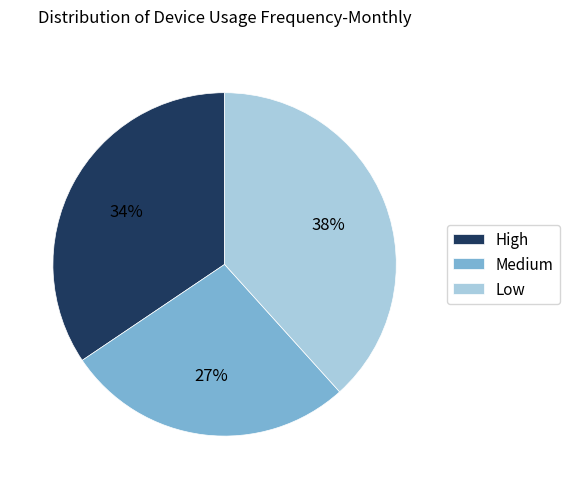

Does any single category account for the majority?

No